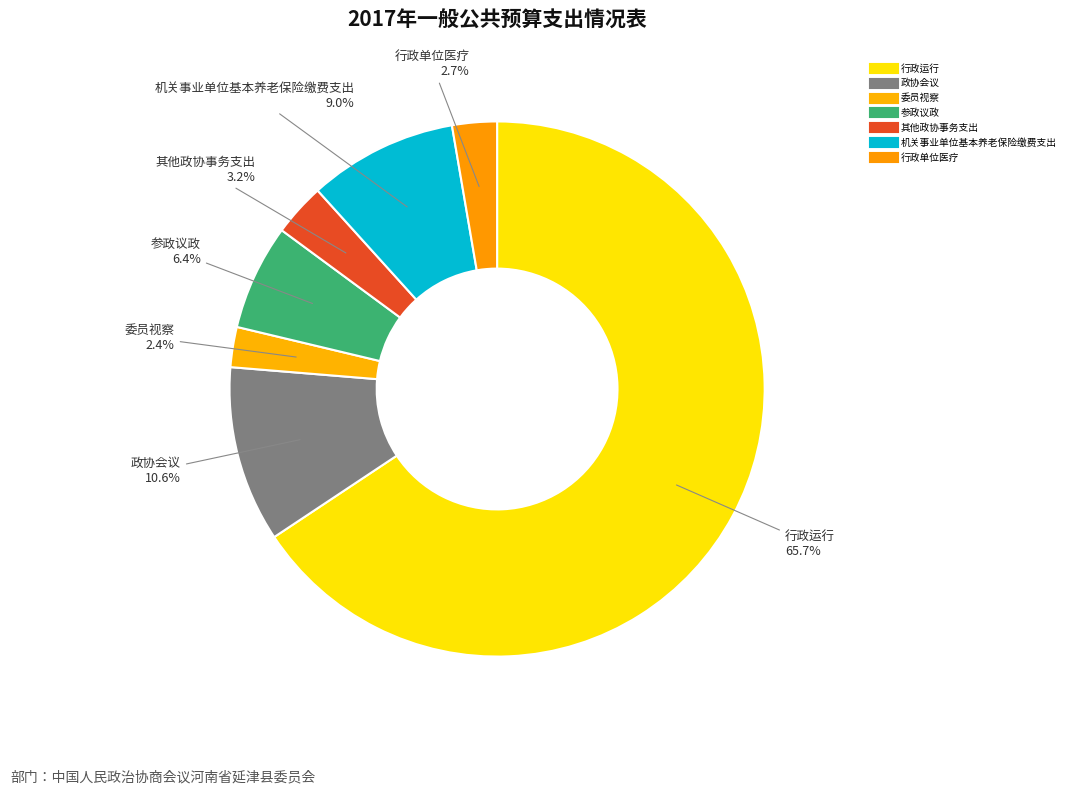

True or false: 机关事业单位基本养老保险缴费支出 accounts for 9% of the total.

True